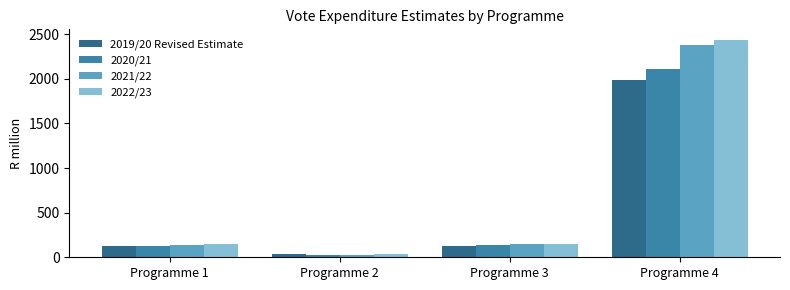

What is the maximum value shown in the chart?

2432.5